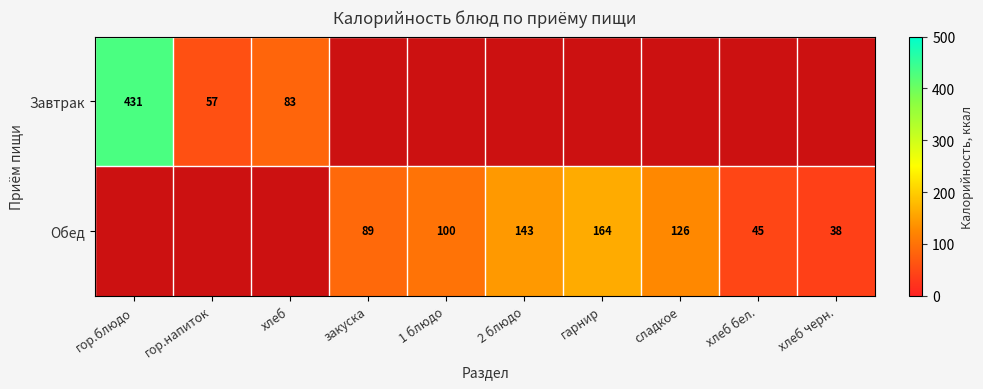

At how many categories does at least one series exceed 303?

1